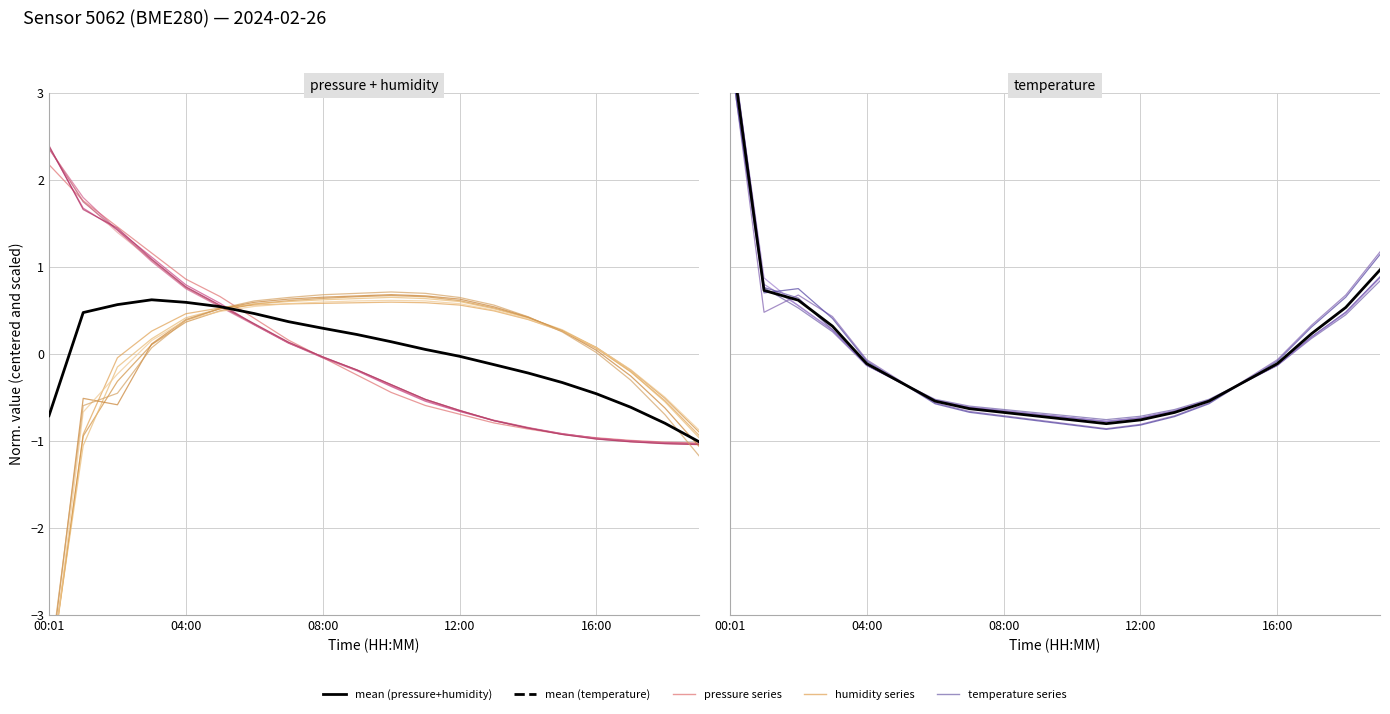

How many values in the humidity series are below 0?

6